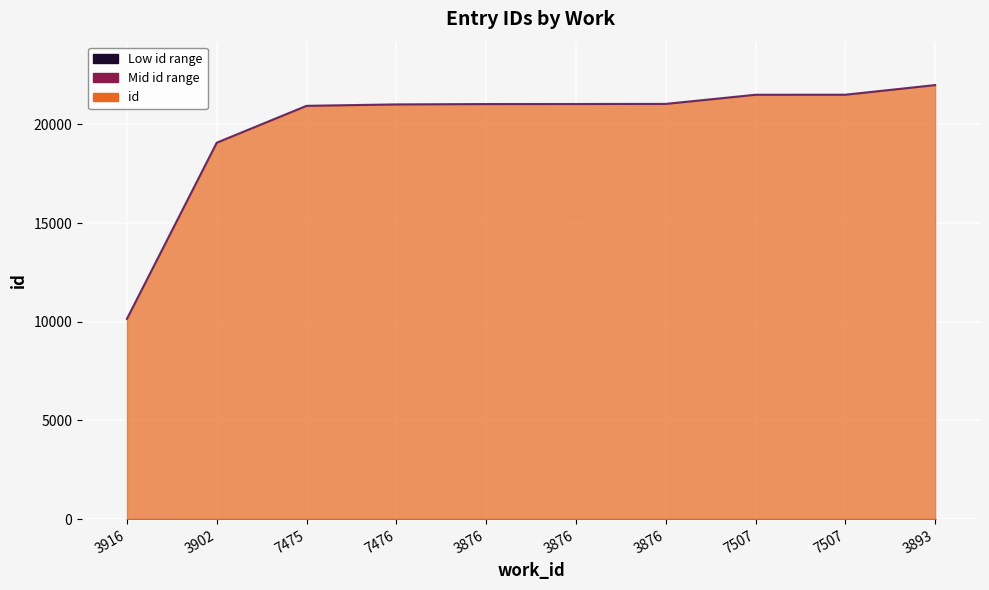

How many lines are shown in the chart?

1